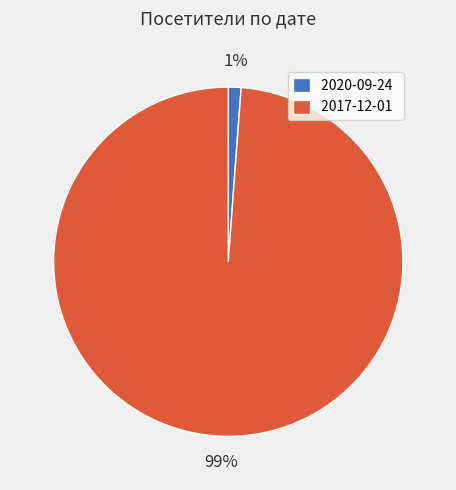

Is it true that 2017-12-01 is 99% of the pie?

True